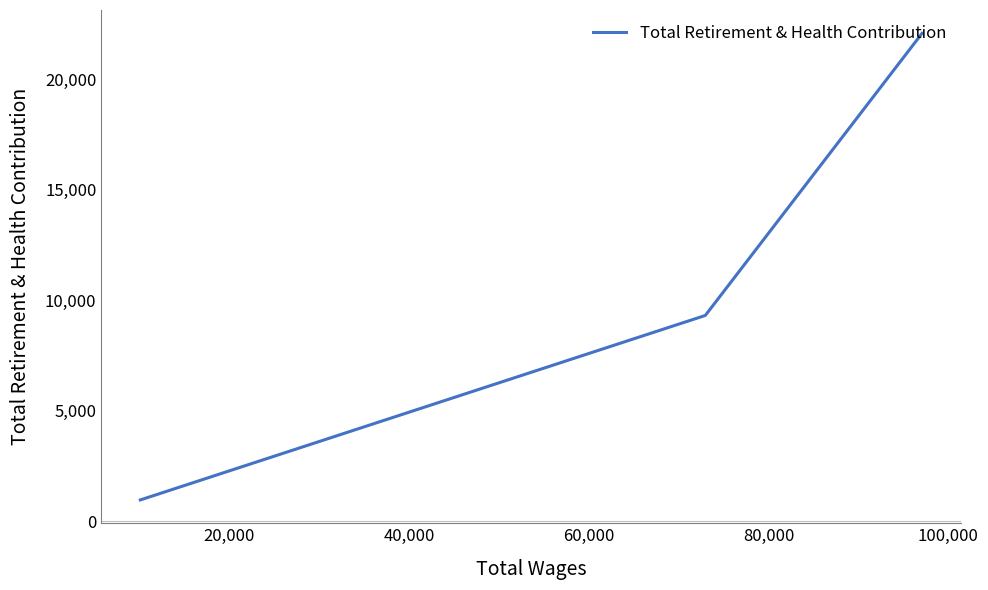

Does the chart have visible grid lines?

No